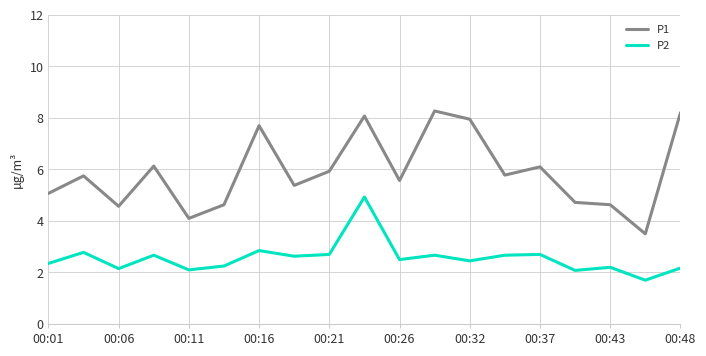

Rank the series by their maximum value, from highest to lowest.

P1, P2